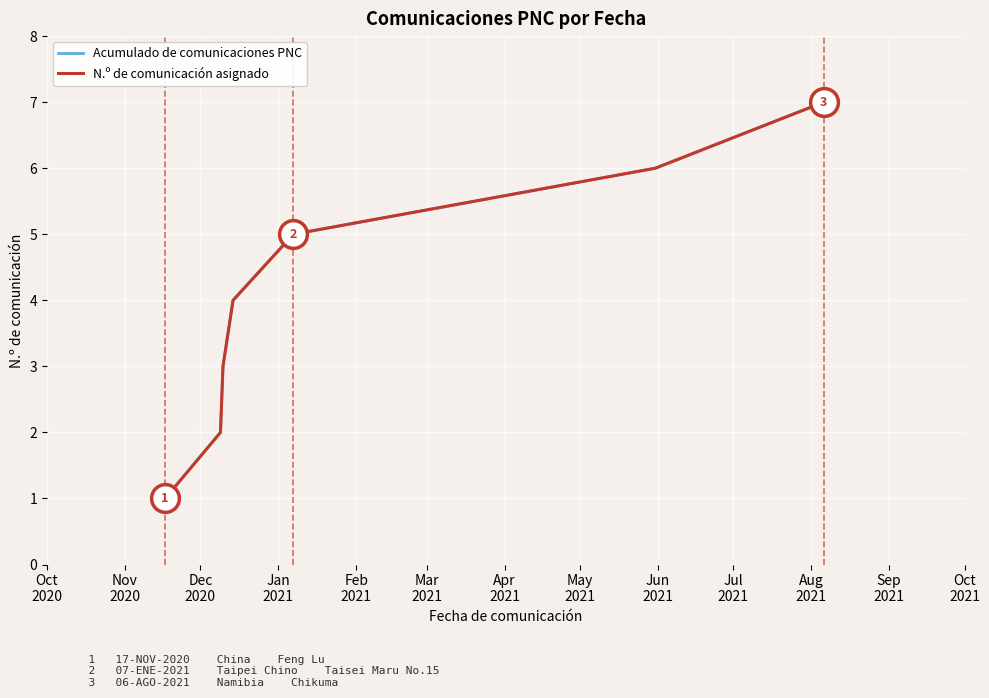

Does the chart have visible grid lines?

Yes